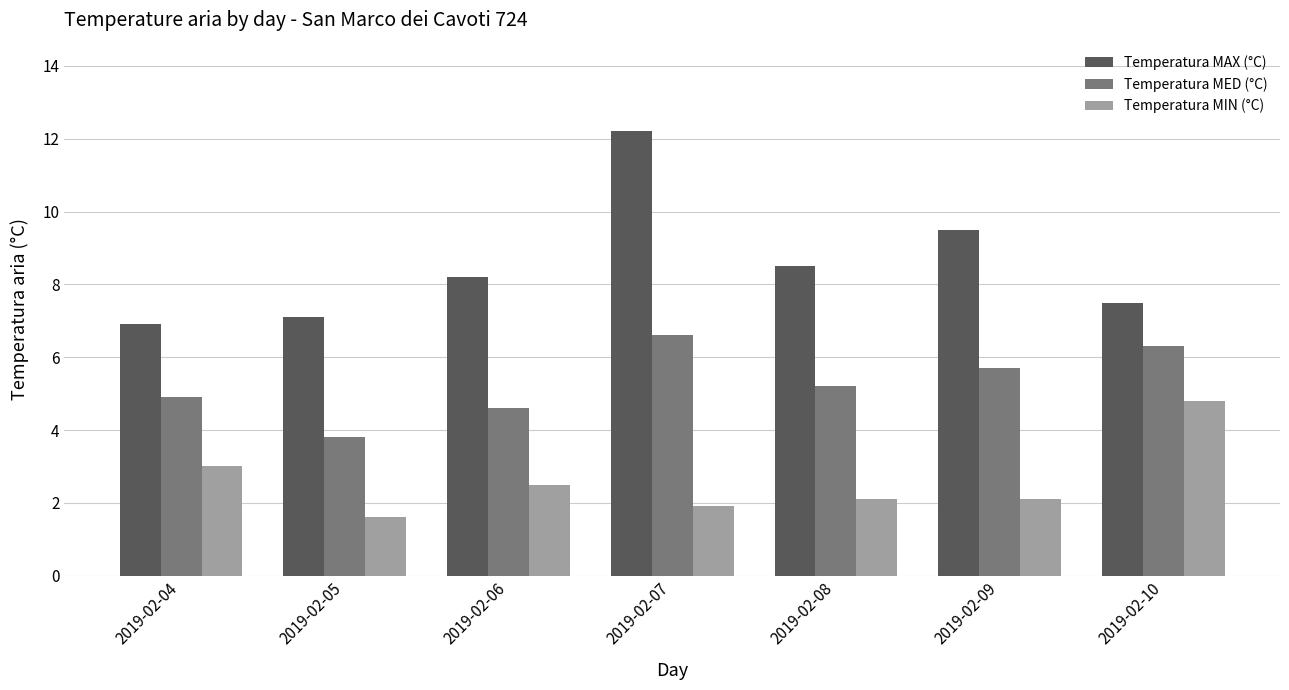

How many groups of bars are there?

7